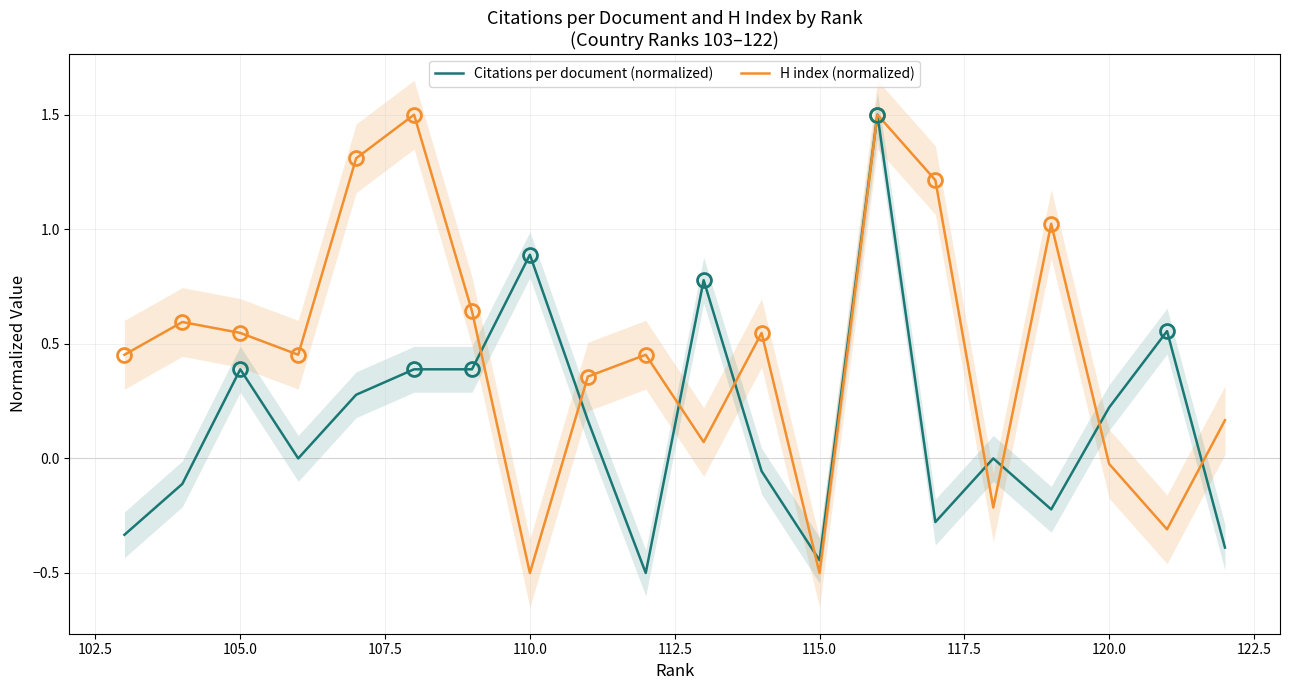

Is the value of Citations per document (normalized) at 120.0 greater than the value of H index (normalized) at 117.5?

Yes